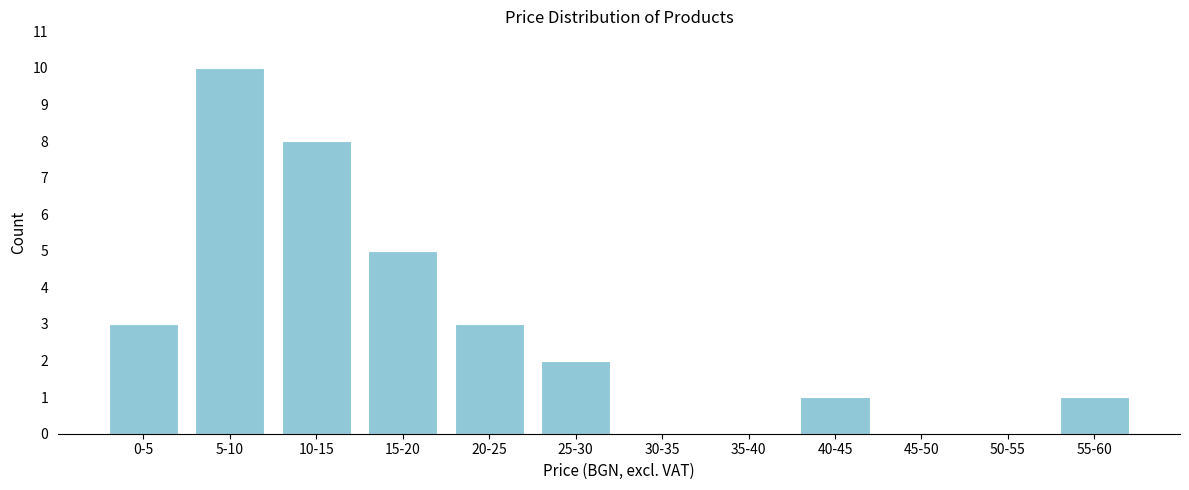

Reading right to left, transcribe all the data shown in this chart.

55-60=1	50-55=0	45-50=0	40-45=1	35-40=0	30-35=0	25-30=2	20-25=3	15-20=5	10-15=8	5-10=10	0-5=3